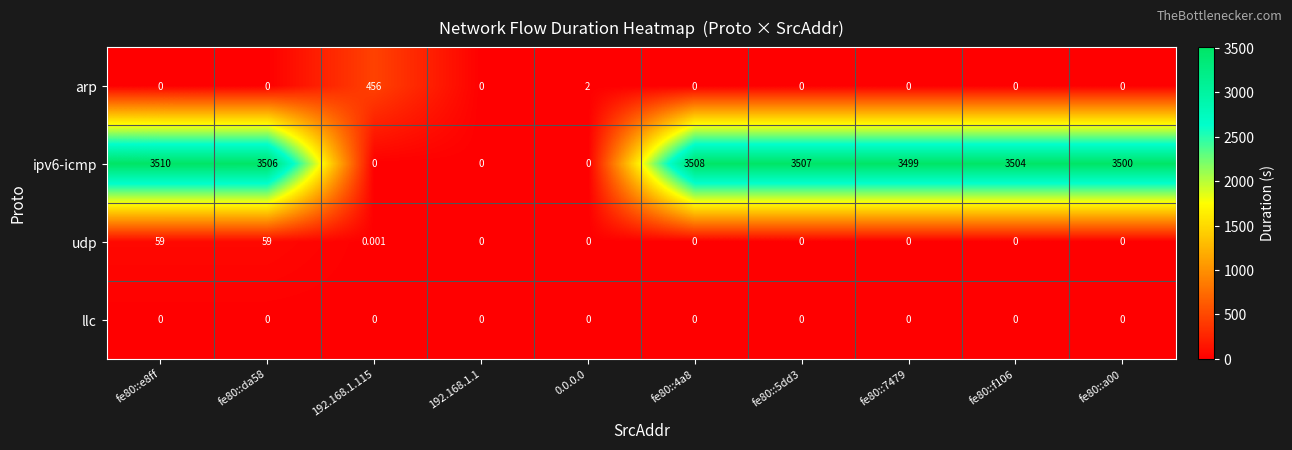

How many distinct data groups are displayed?

4